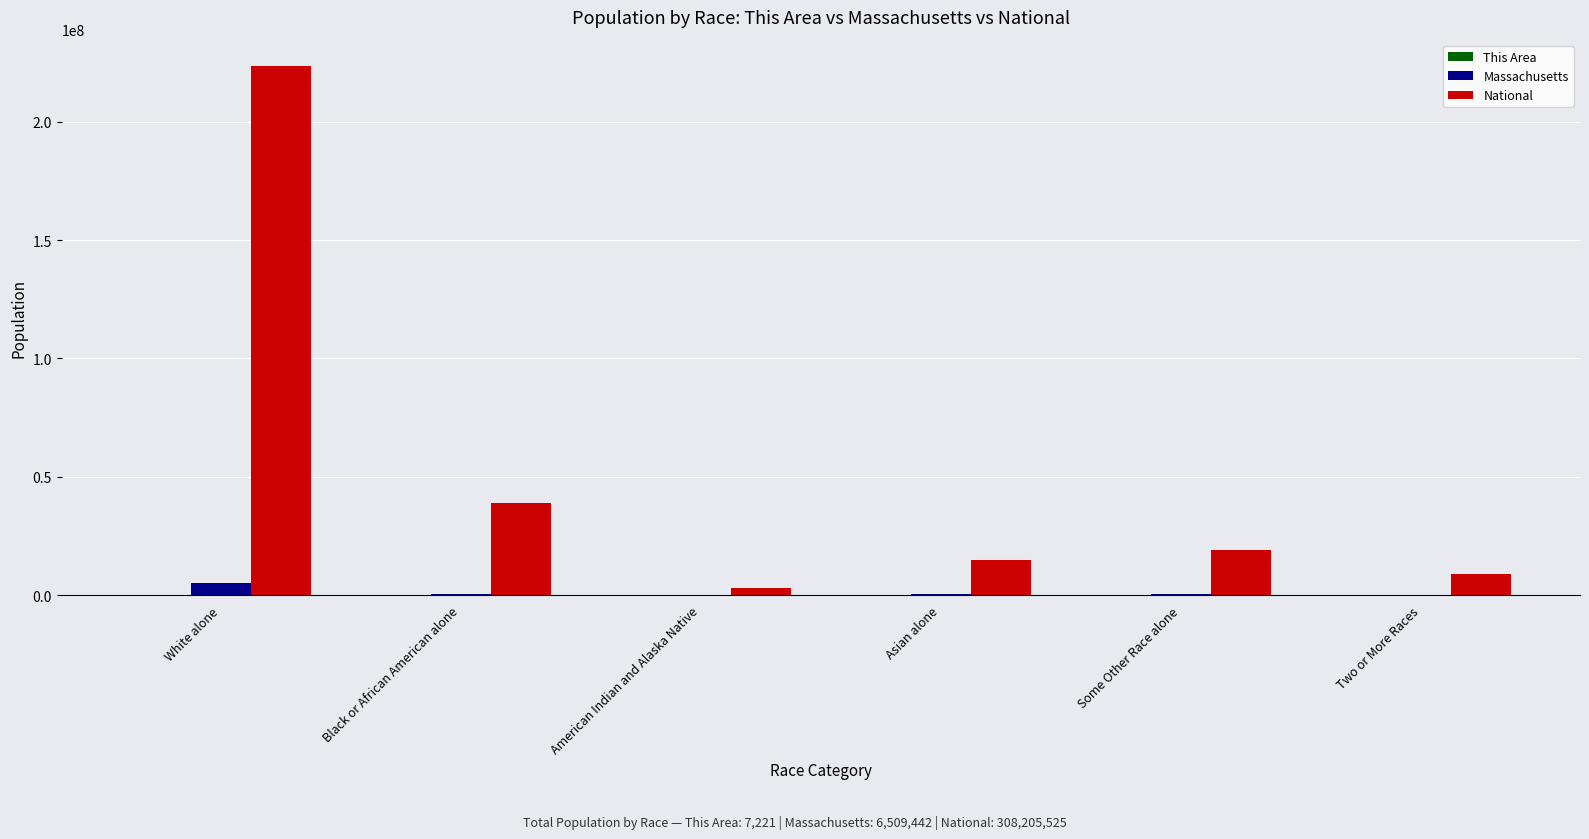

At which category is the sum across all series the highest?

White alone